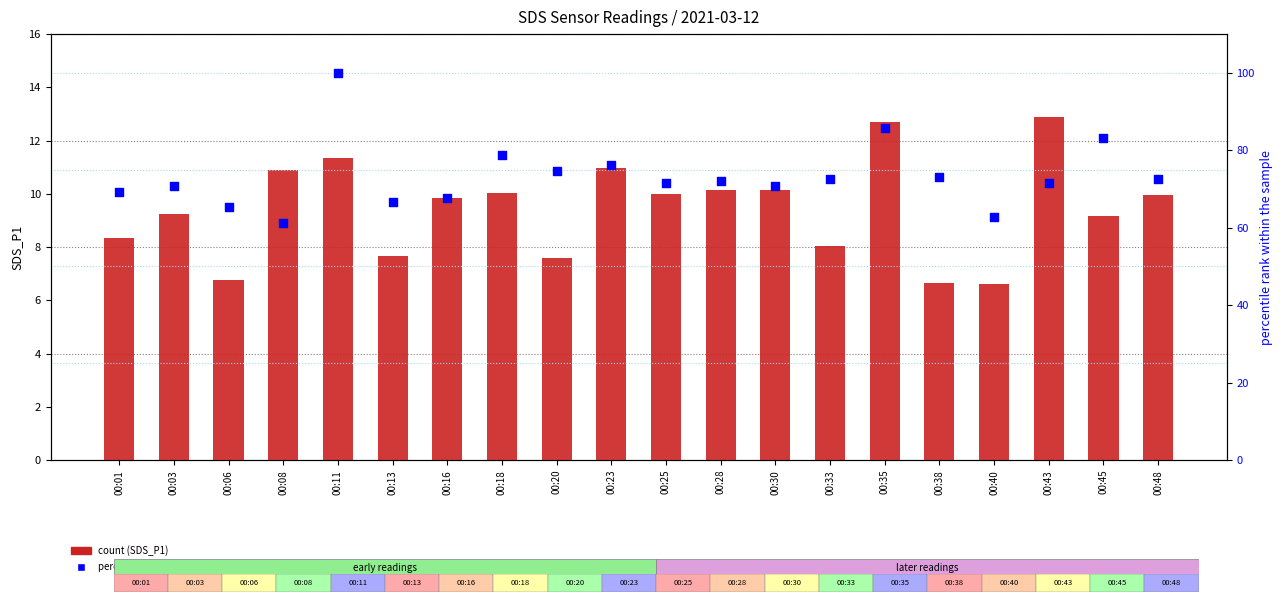

What is the total value across all series at 00:08?

72.0